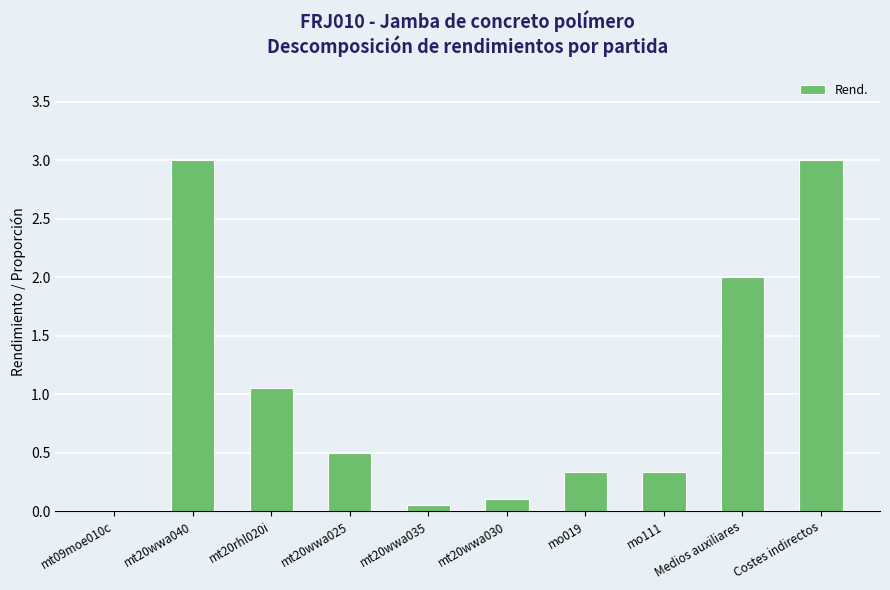

Which has a higher value, mt20wwa040 or mo111?

mt20wwa040